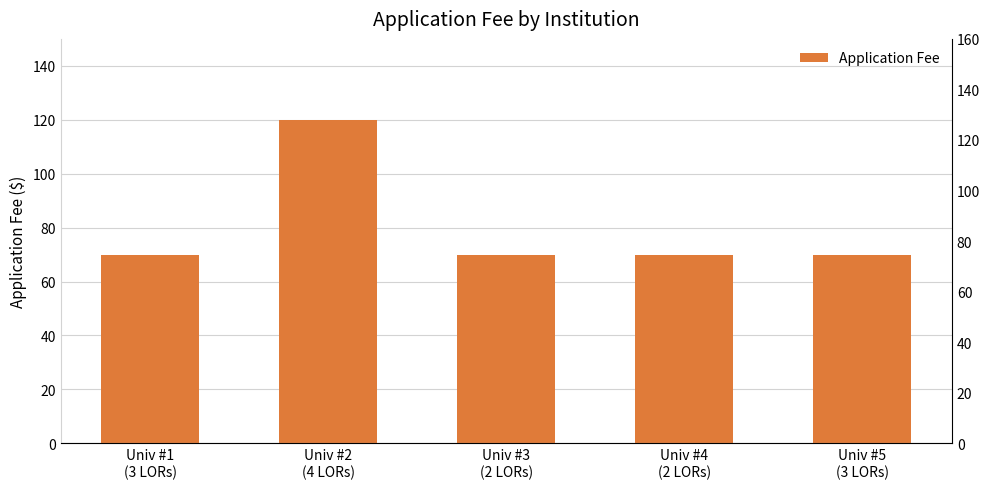

Reading left to right, transcribe all the data shown in this chart.

Univ #1
(3 LORs)=70	Univ #2
(4 LORs)=120	Univ #3
(2 LORs)=70	Univ #4
(2 LORs)=70	Univ #5
(3 LORs)=70